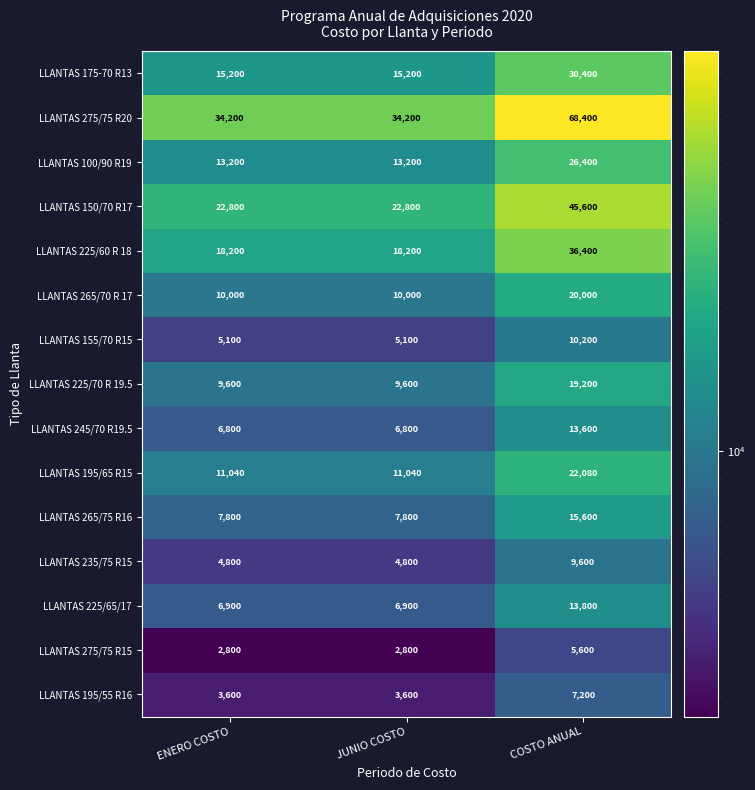

What value does the LLANTAS 275/75 R20 series have at ENERO COSTO, to the nearest 10?

34200